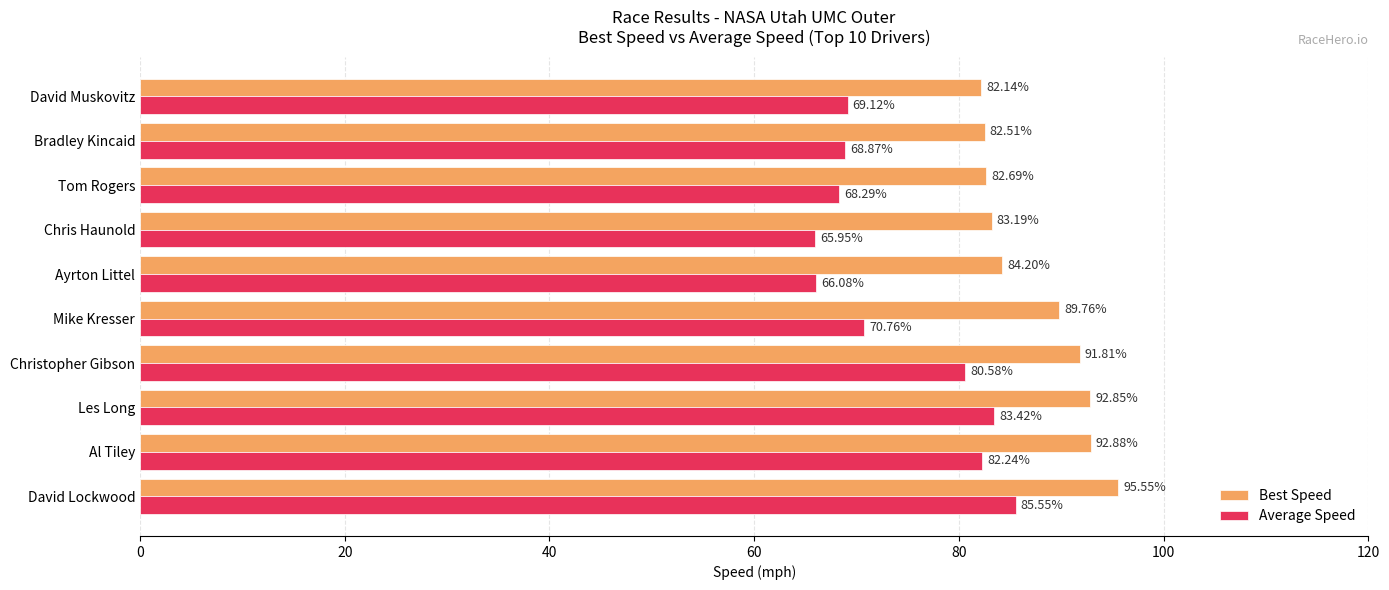

At which label is Average Speed closest to 75?

Mike Kresser